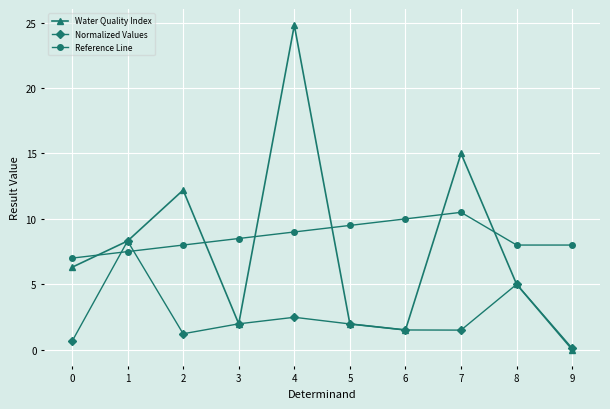

Which label corresponds to the largest value in the chart?

4